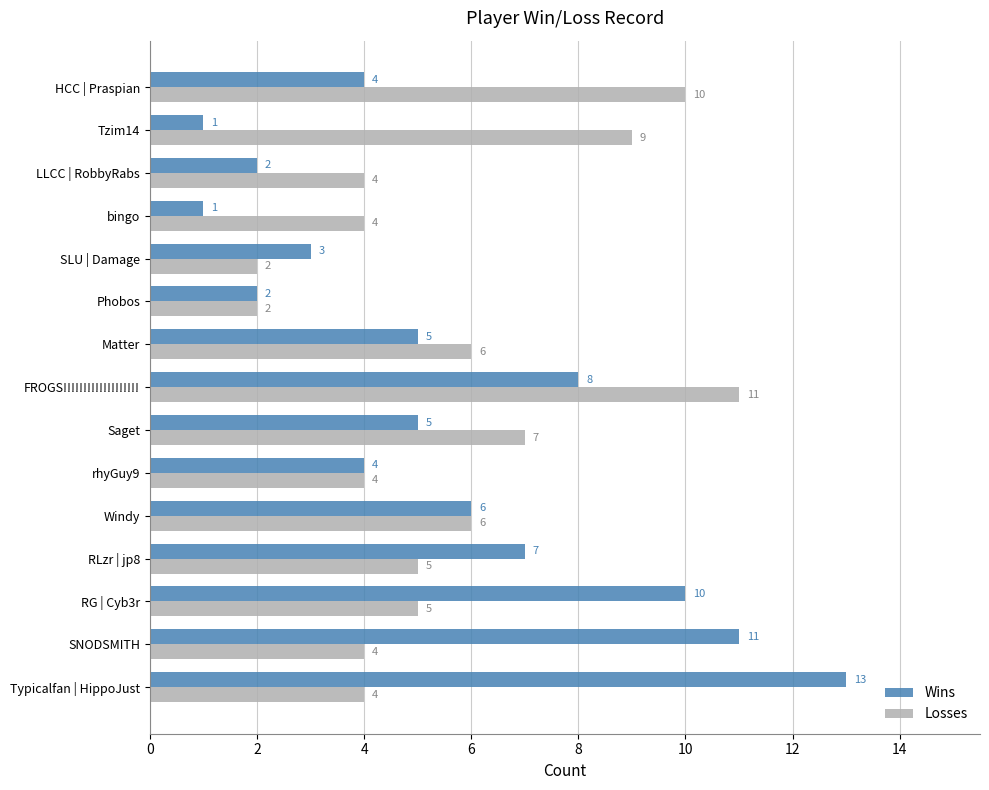

What is the difference between the second highest and minimum values in the Wins series?

10